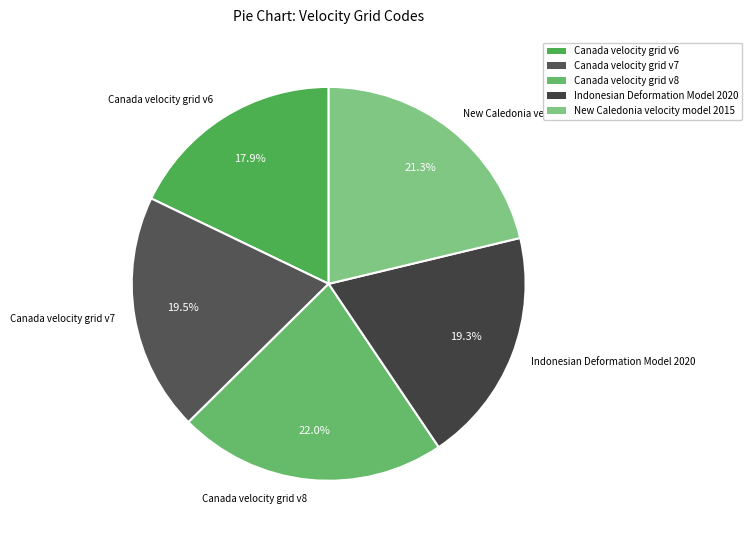

What is the largest slice in the pie chart?

Canada velocity grid v8